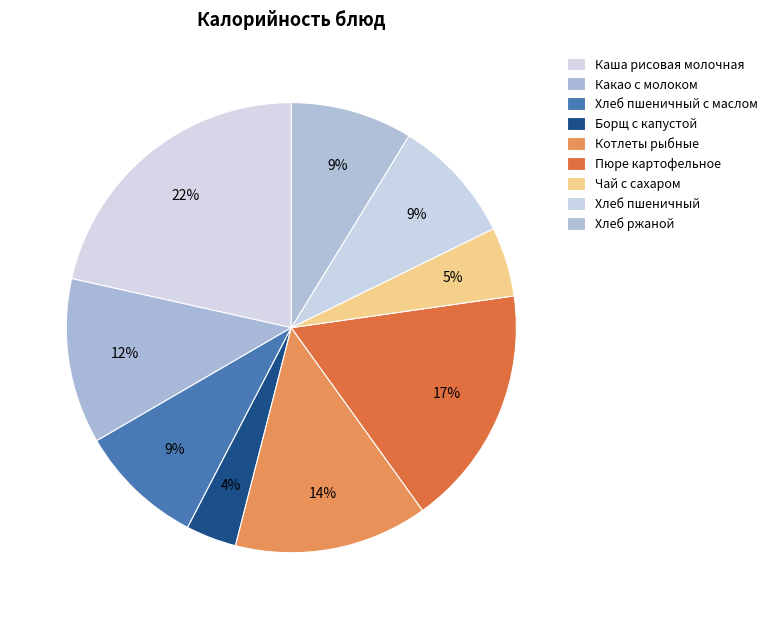

Is Пюре картофельное the majority of the pie?

No